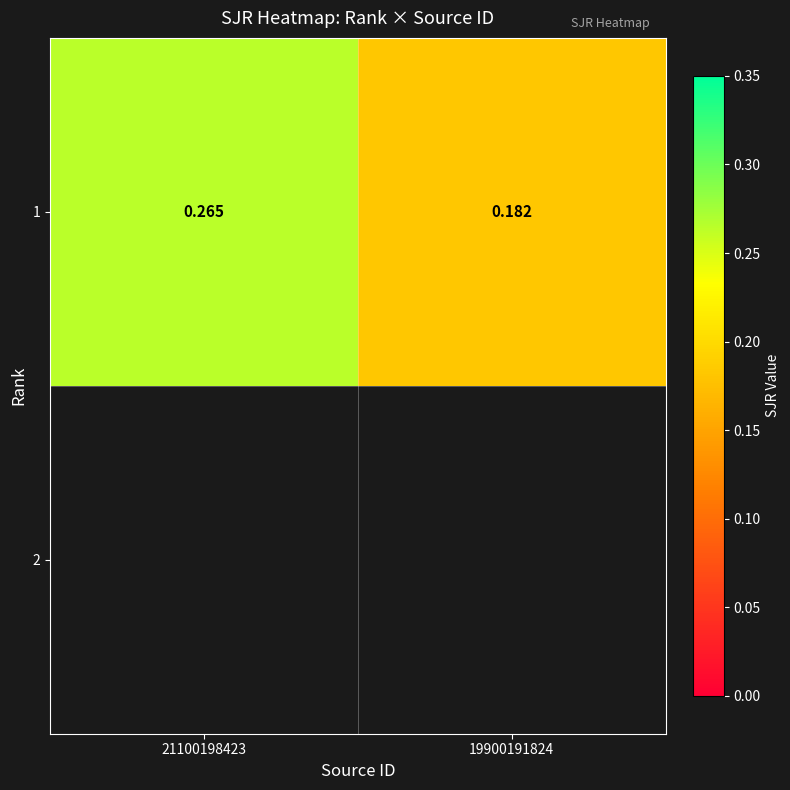

What is the change in value from 21100198423 to 19900191824?

-0.1